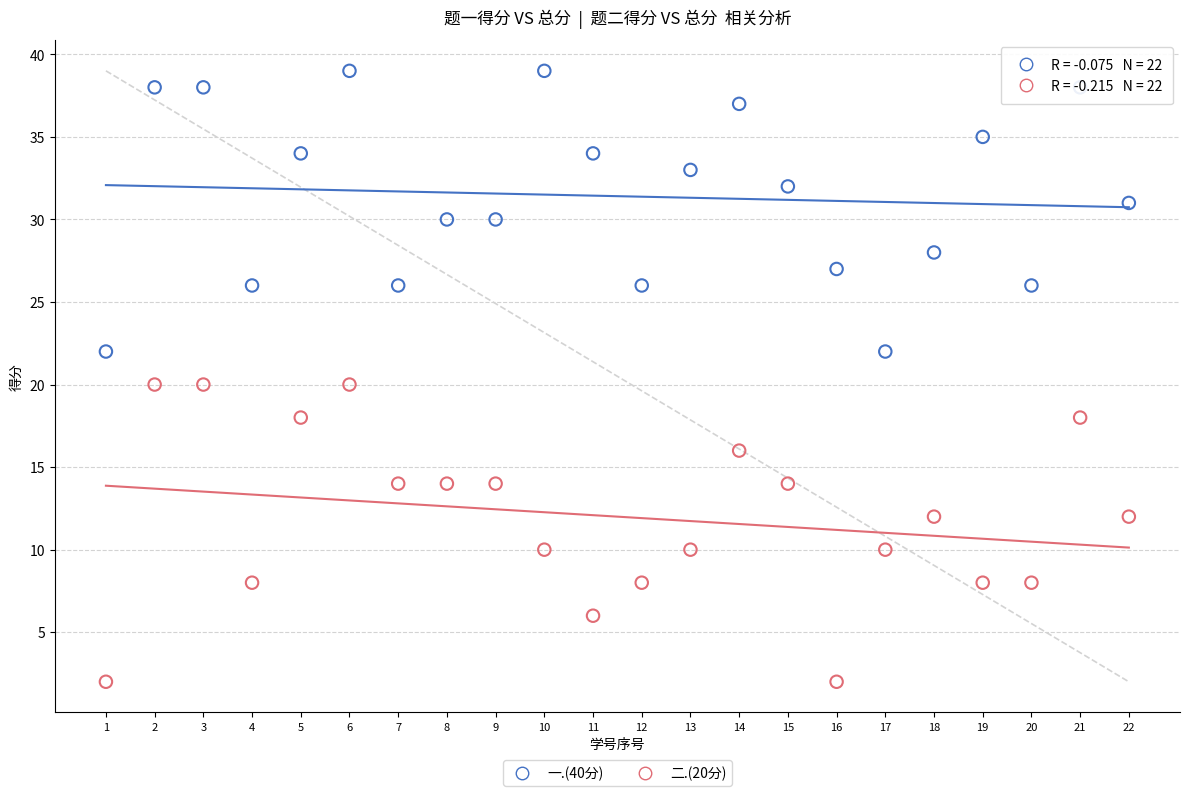

Which series has the largest Y range (max minus min)?

二.(20分)